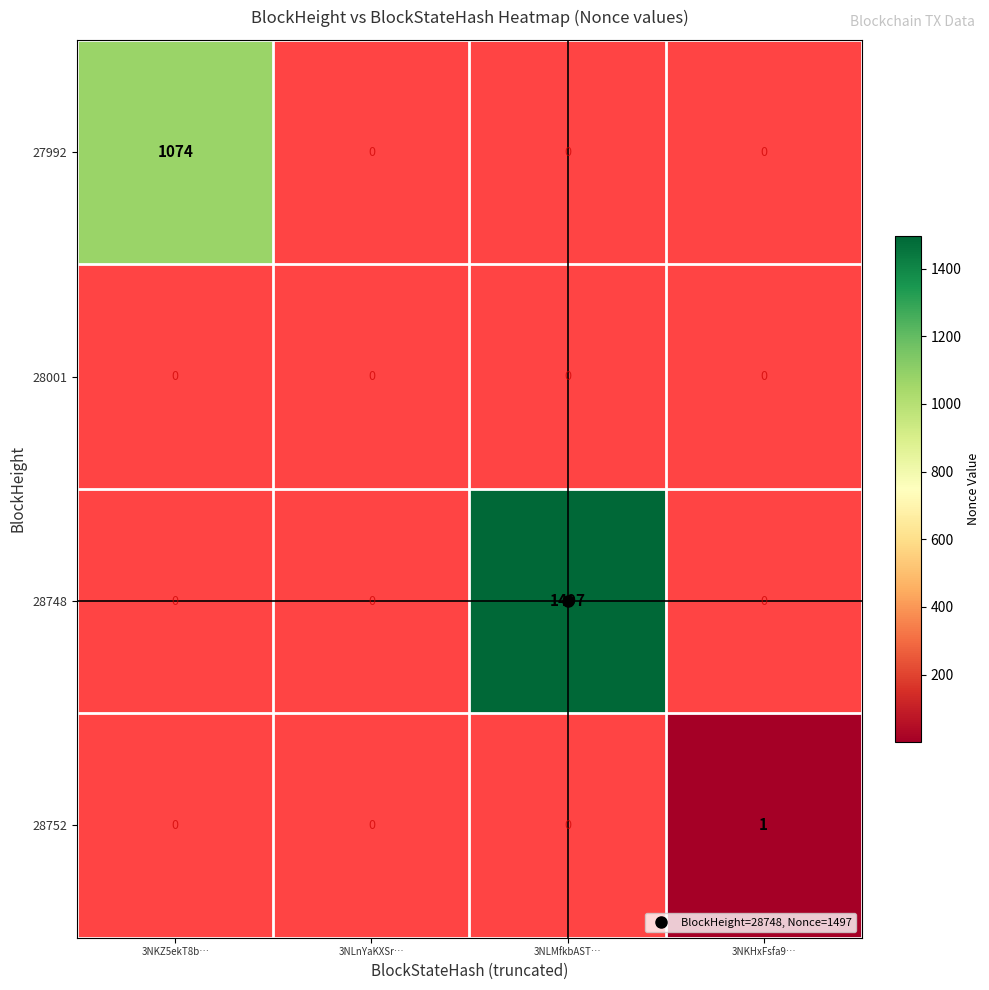

Rank the series by their maximum value, from lowest to highest.

28001, 28752, 27992, 28748